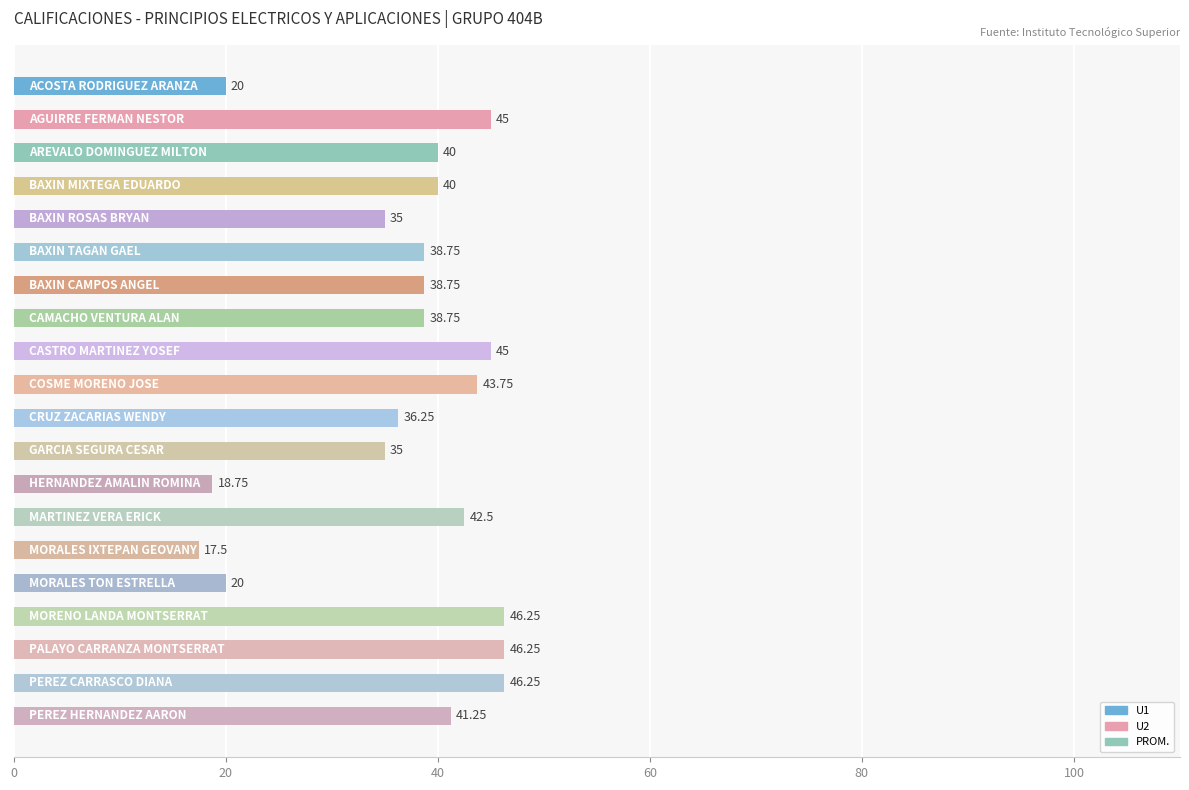

What is the difference between the second highest and second lowest values?

27.5